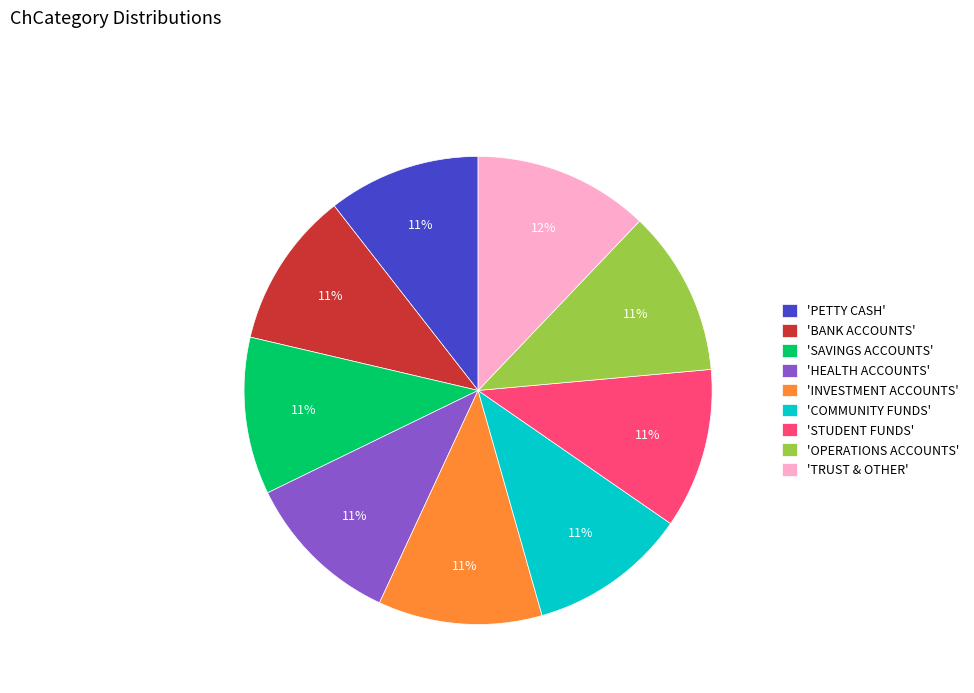

Do 'SAVINGS ACCOUNTS' and 'HEALTH ACCOUNTS' together represent more than half of the pie?

No